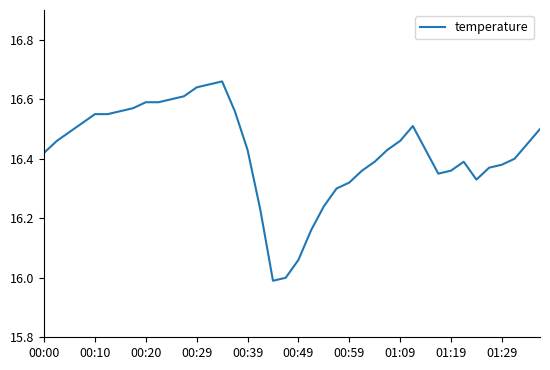

What is the difference between the maximum and minimum values?

0.7